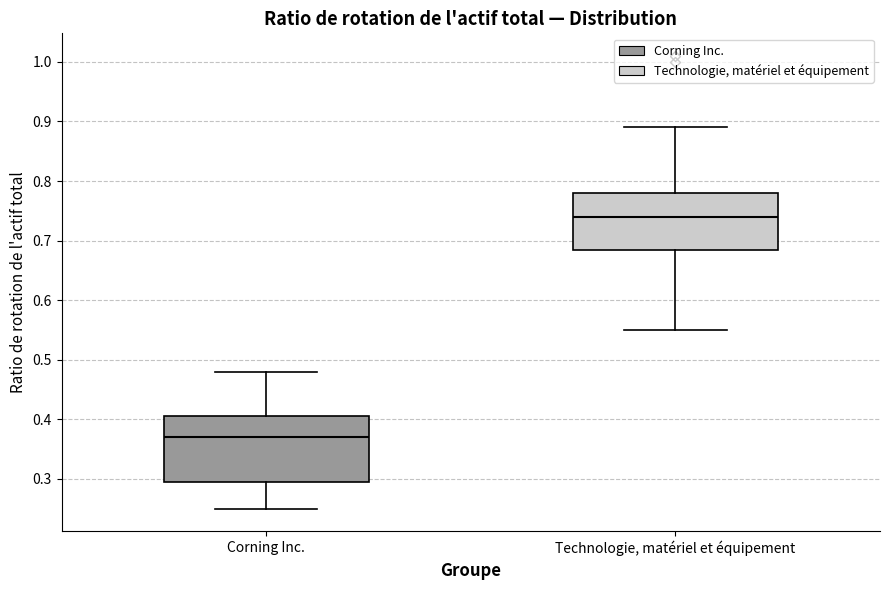

Reading left to right, read every box against the y-axis: the position of its median line, the range the box covers, and the ends of its whiskers. The values are not printed on the chart, so give them approximately, as read against the axis.

Corning Inc.: median 0.37, box 0.30 to 0.41, whiskers 0.25 to 0.48
Technologie, matériel et équipement: median 0.74, box 0.69 to 0.78, whiskers 0.55 to 0.89